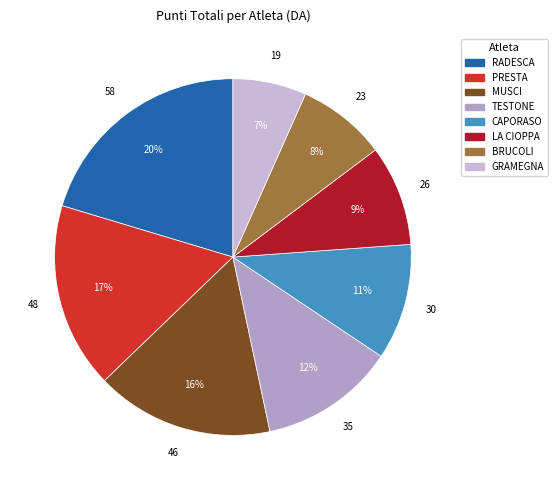

Which has a higher value, GRAMEGNA or PRESTA?

PRESTA